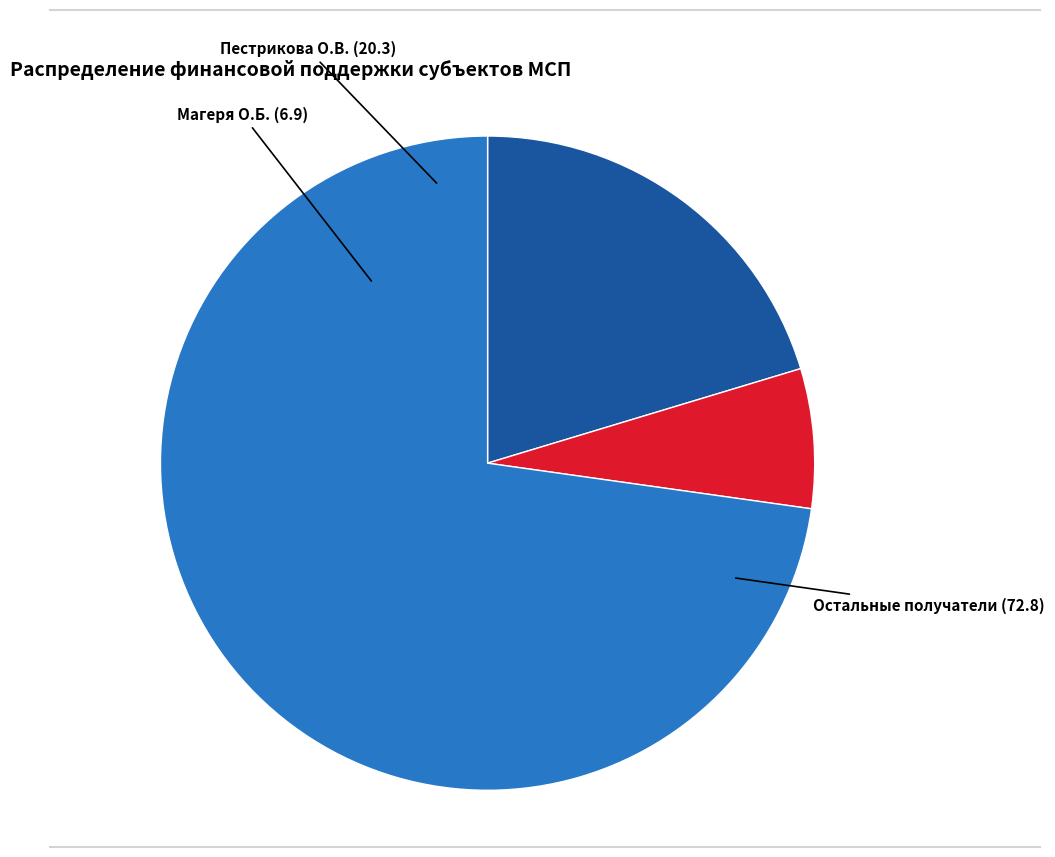

What is the largest slice in the pie chart?

Остальные получатели